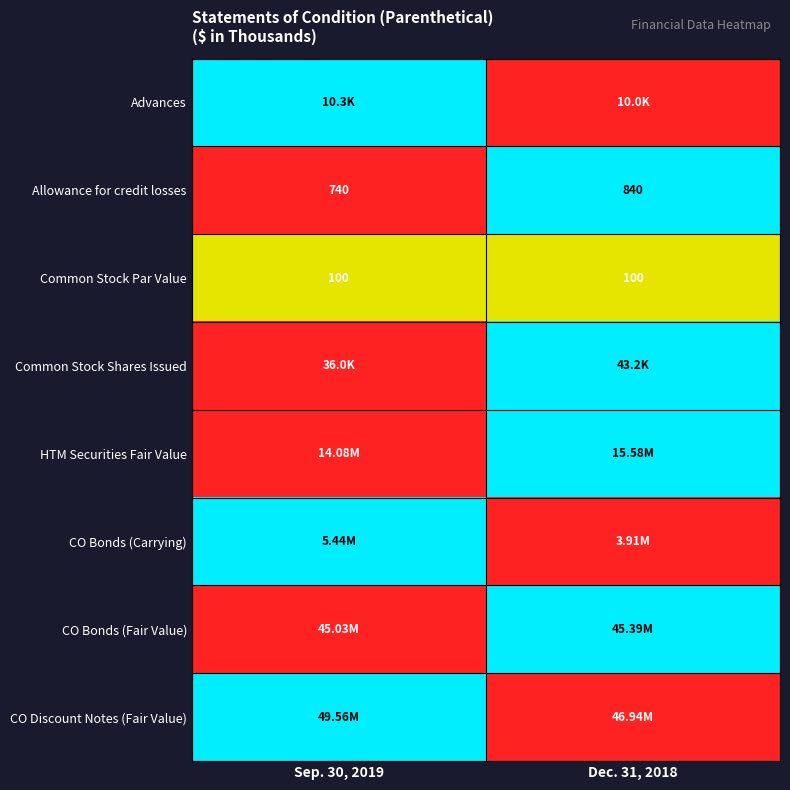

What is the sum of the Common Stock Par Value values at Sep. 30, 2019 and Dec. 31, 2018?

200